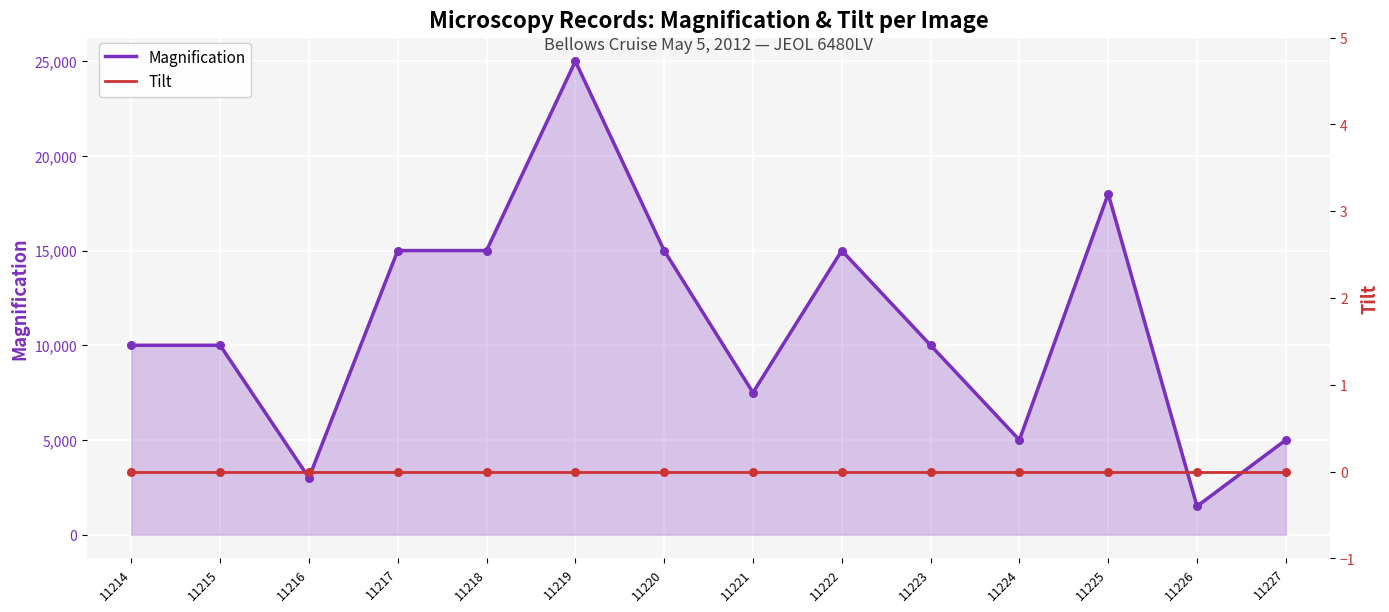

What is the total value across all series at 11215?

10000